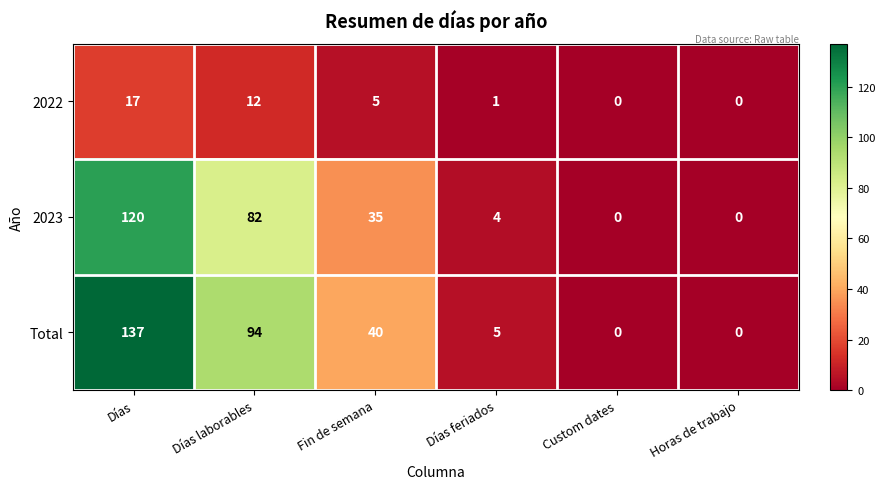

True or false: Total has a value of 137 at Días.

True